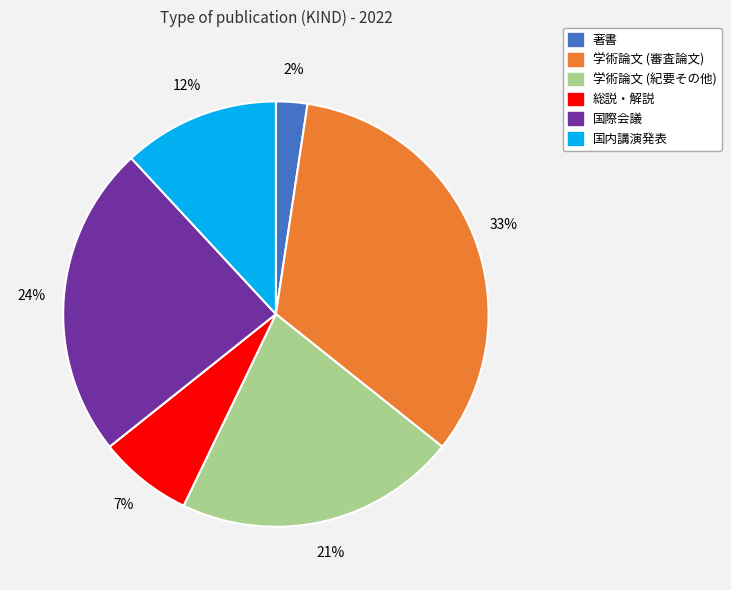

Does any single category account for the majority?

No